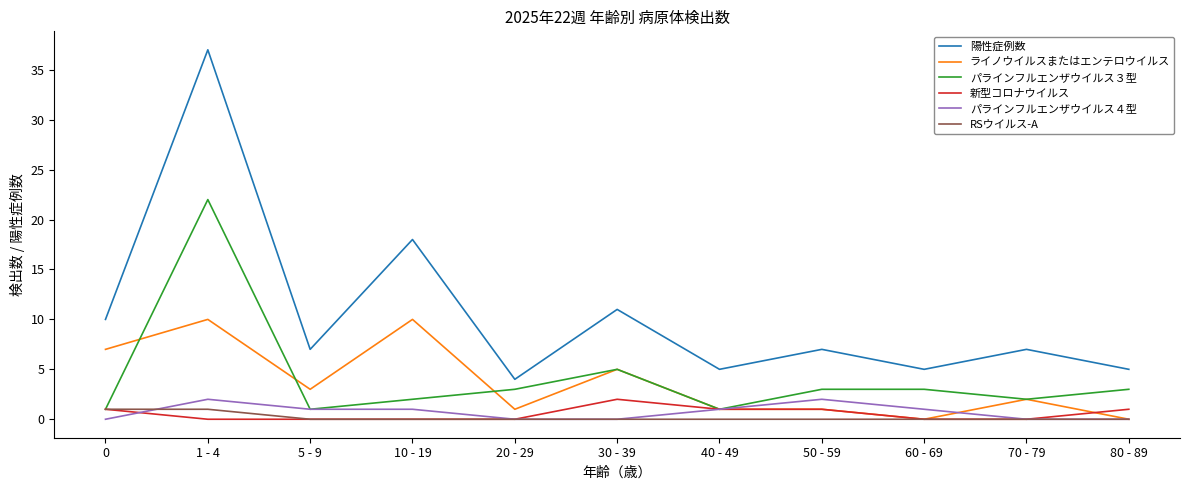

Which series has the widest spread of values?

陽性症例数